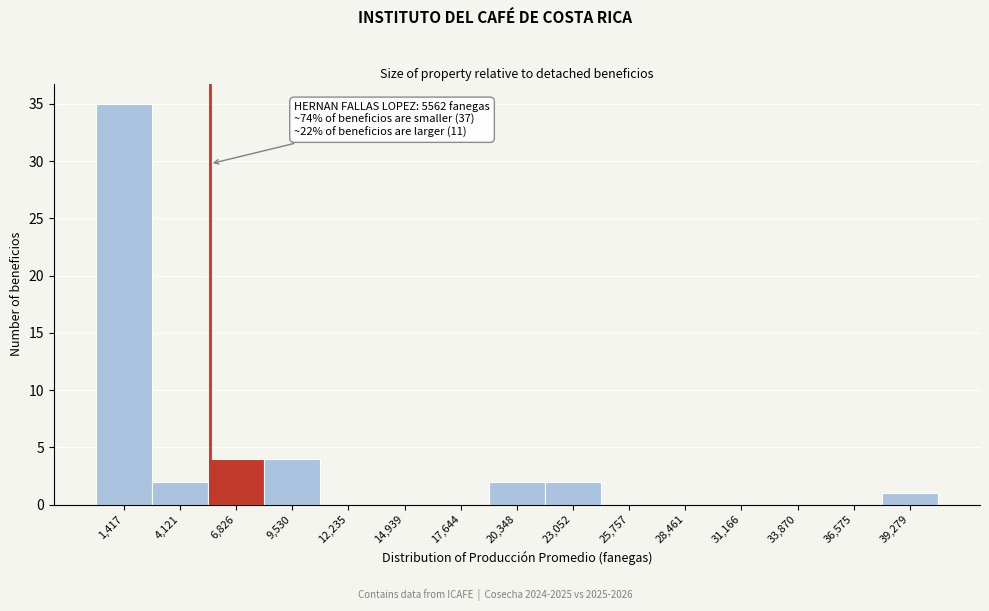

Which range on the x-axis has the tallest bar?

0 to 3000